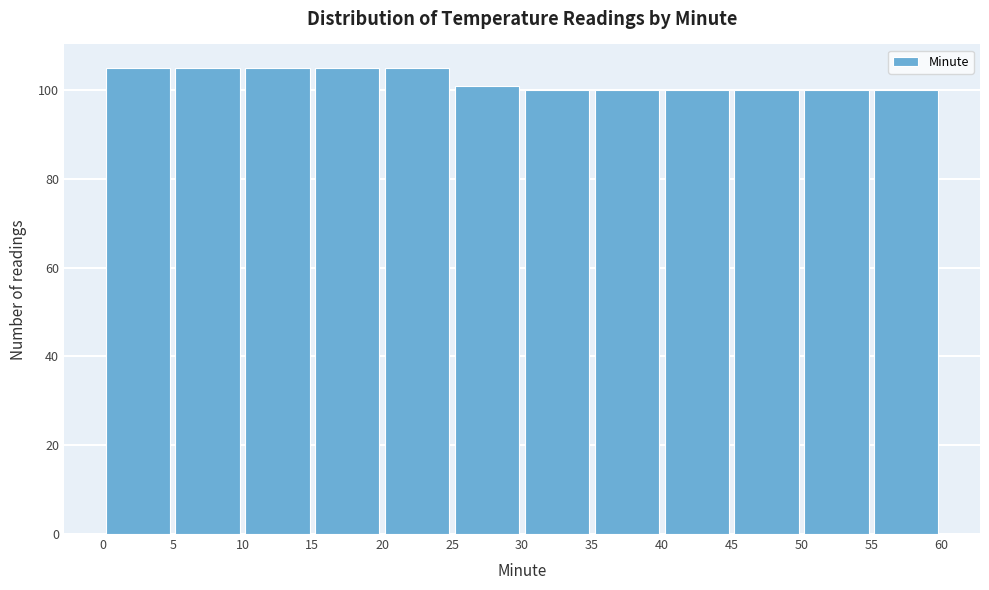

What is the height of the bar covering 45 to 50 on the x-axis? The values are not printed on the chart, so give them approximately, as read against the axis.

100